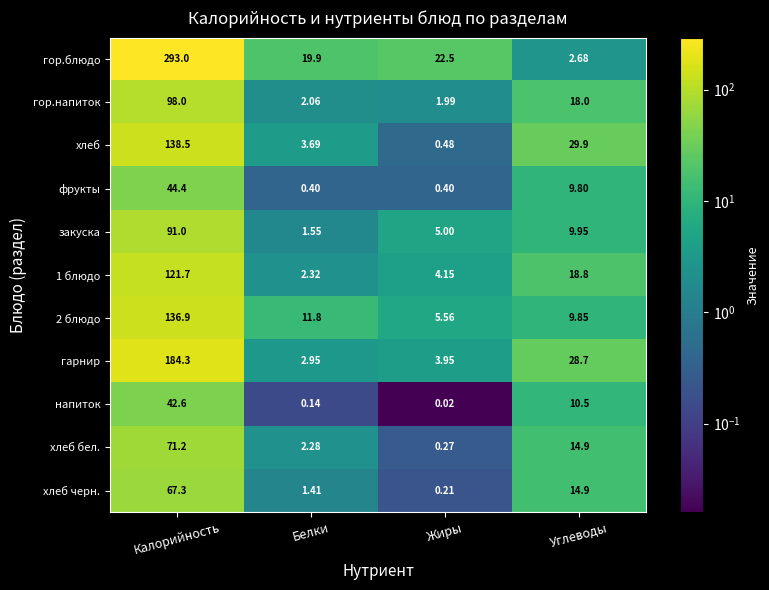

At which category does the chart reach its peak across all series?

Калорийность